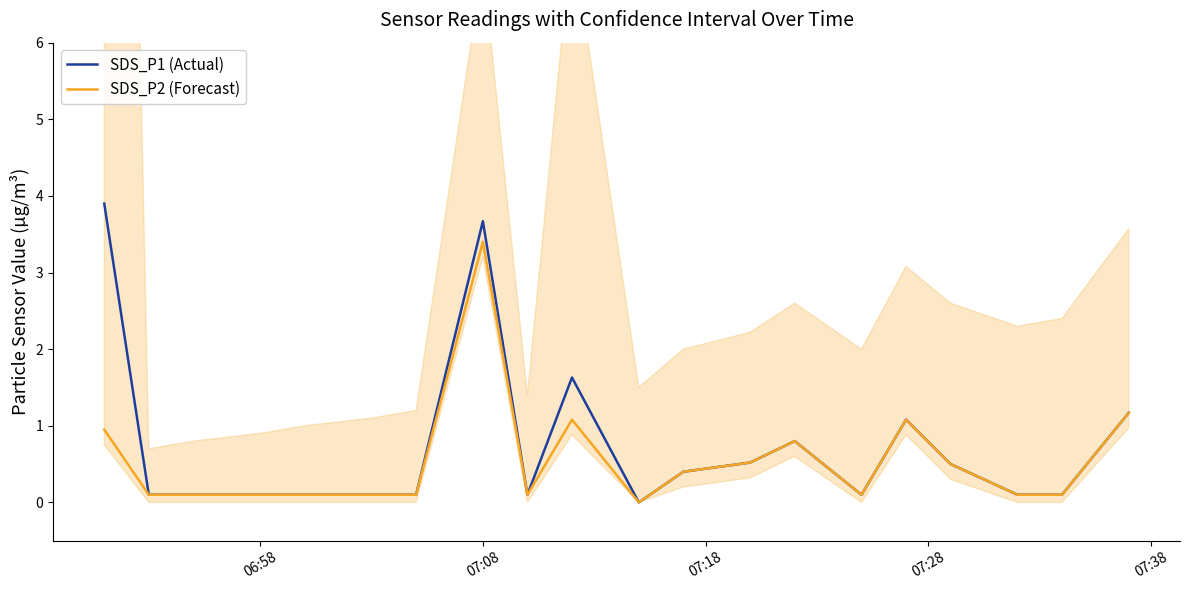

The value of SDS_P1 (Actual) at 07:08 is 5.3. True or false?

False